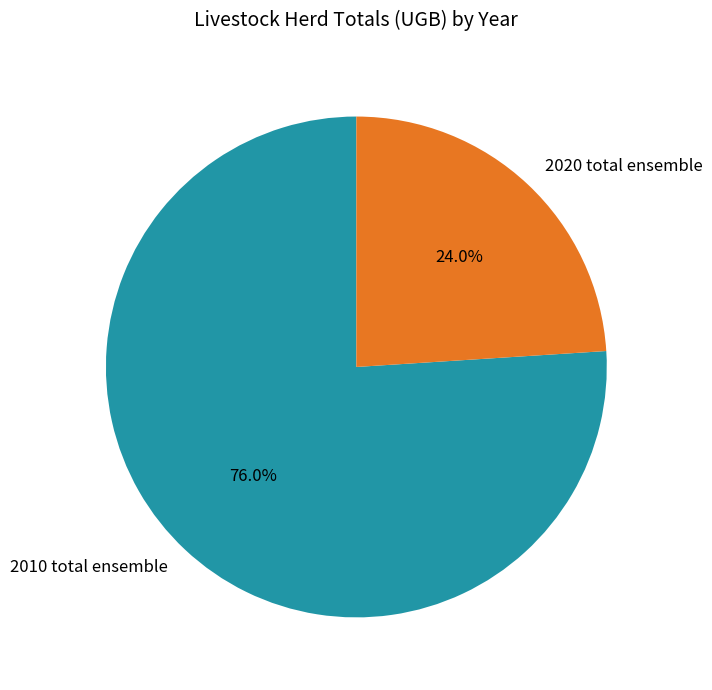

How many segments does this pie chart have?

2